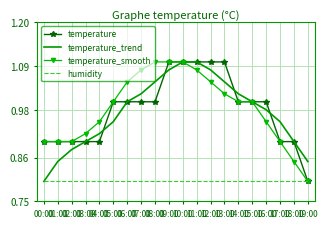

What are all the series names shown in the legend?

temperature, temperature_trend, temperature_smooth, humidity